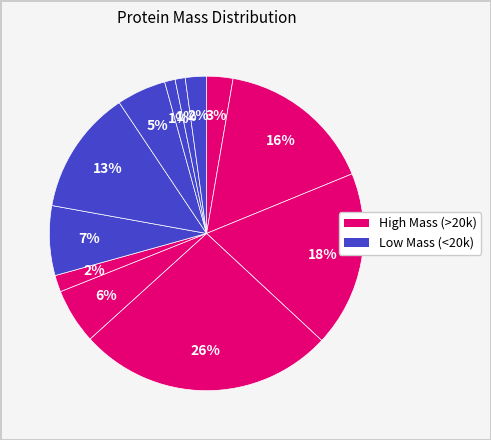

How many segments does this pie chart have?

12